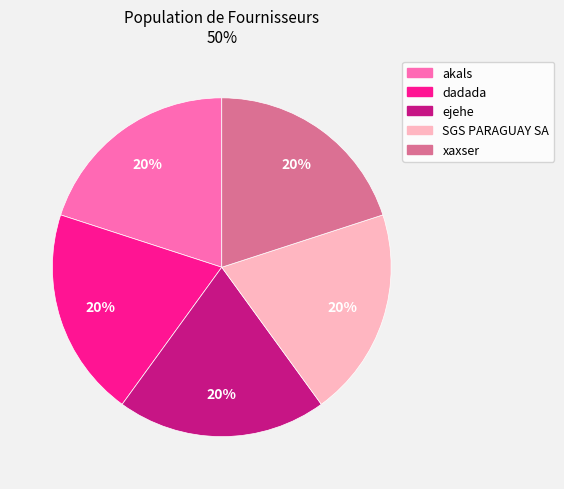

Approximately how many times larger is the value at ejehe compared to SGS PARAGUAY SA?

1.0